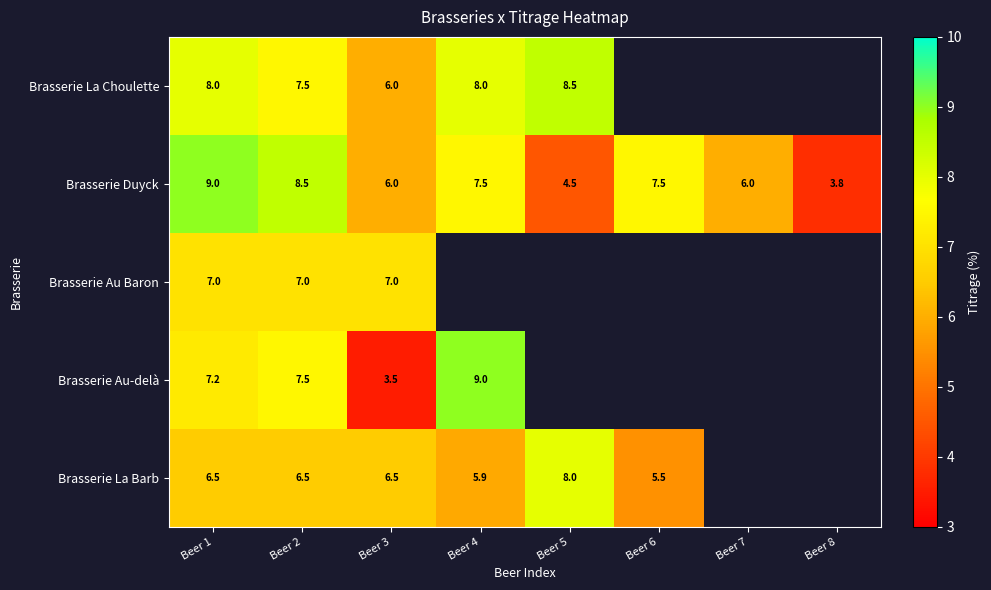

The Brasserie Au-delà series shows 3.5 at Beer 3. True or false?

True